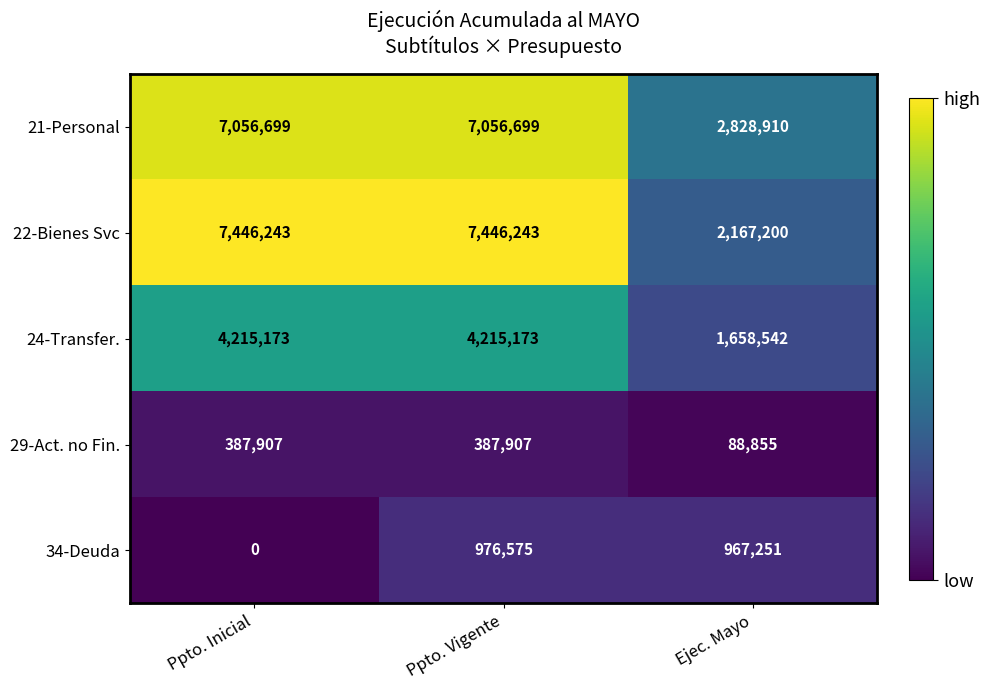

Is it true that 22-Bienes Svc equals 10313127 at Ppto. Vigente?

False